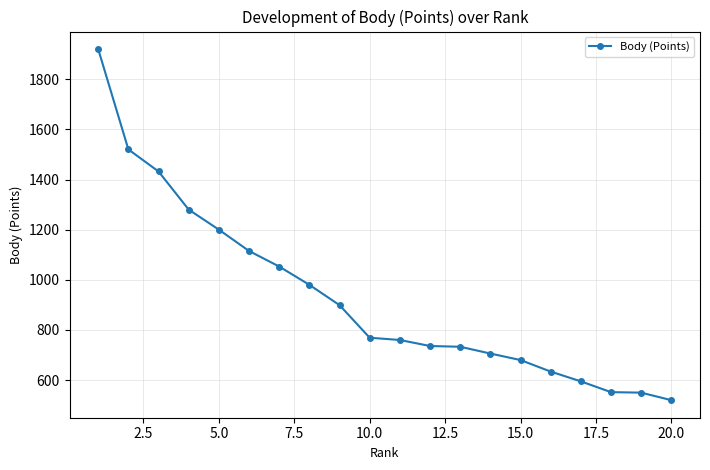

What is the smallest value displayed?

520